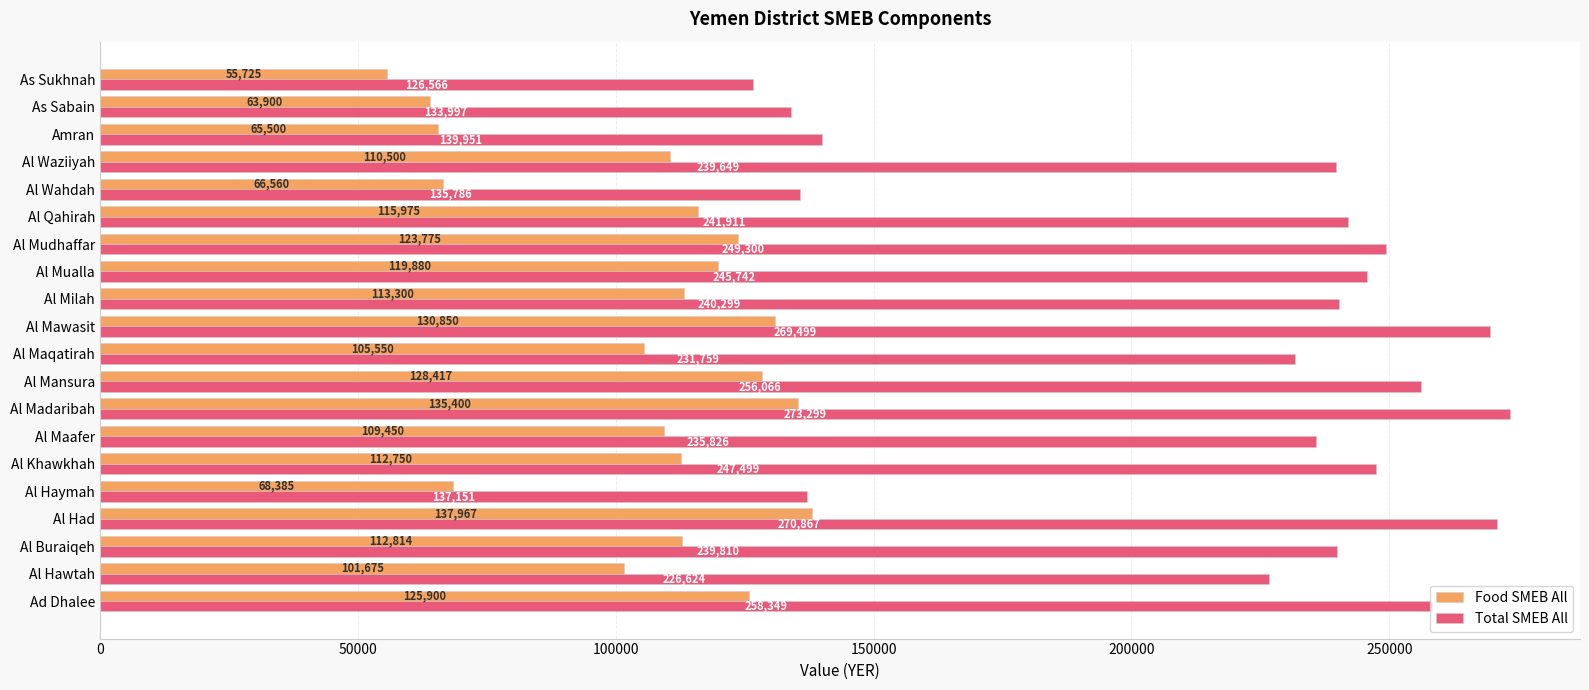

What are all the series names shown in the legend?

Food SMEB All, Total SMEB All